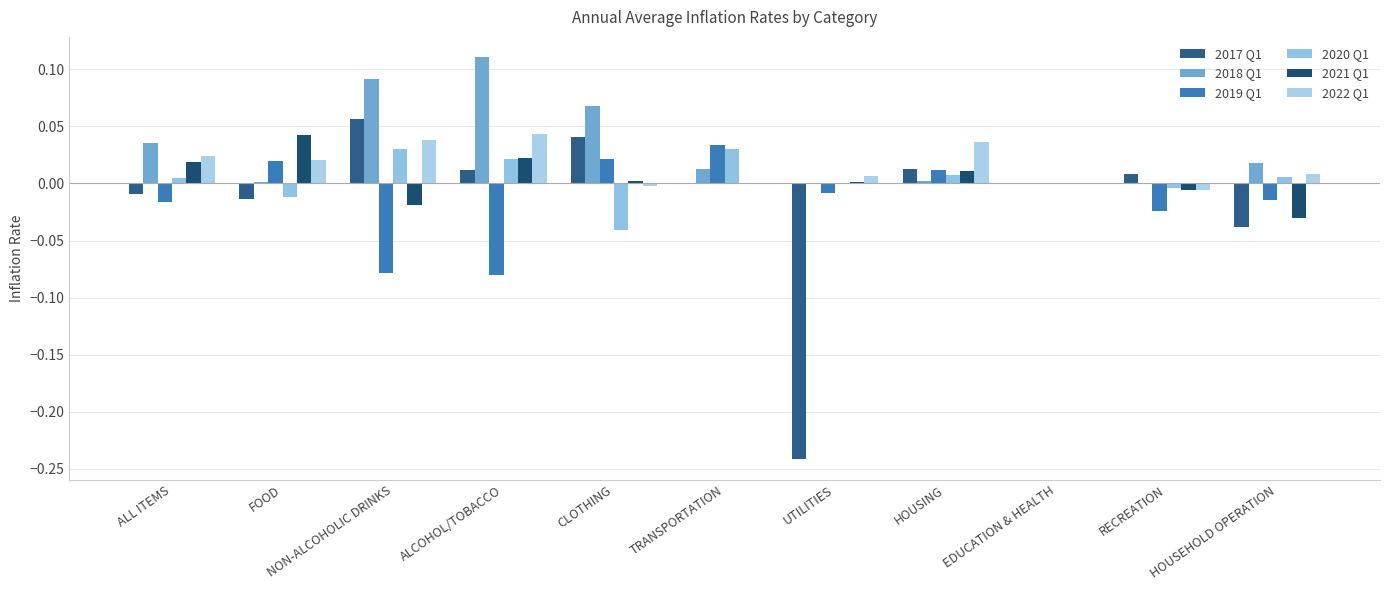

What position from the left is RECREATION?

10